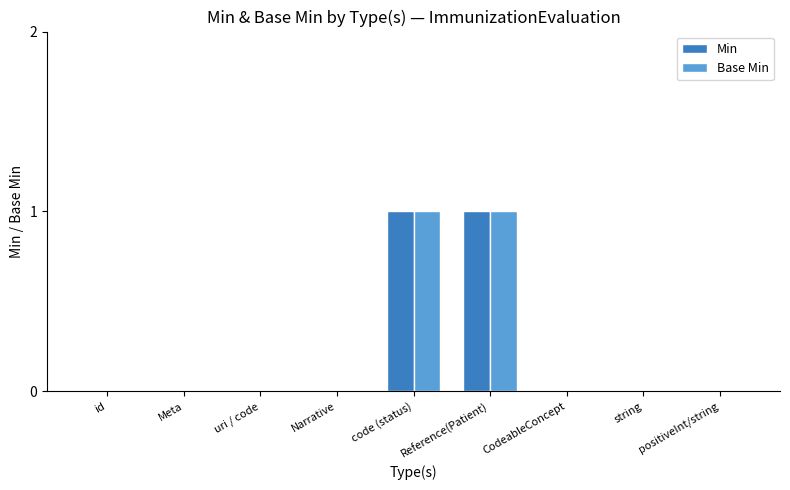

True or false: Min has a value of 0 at string.

True